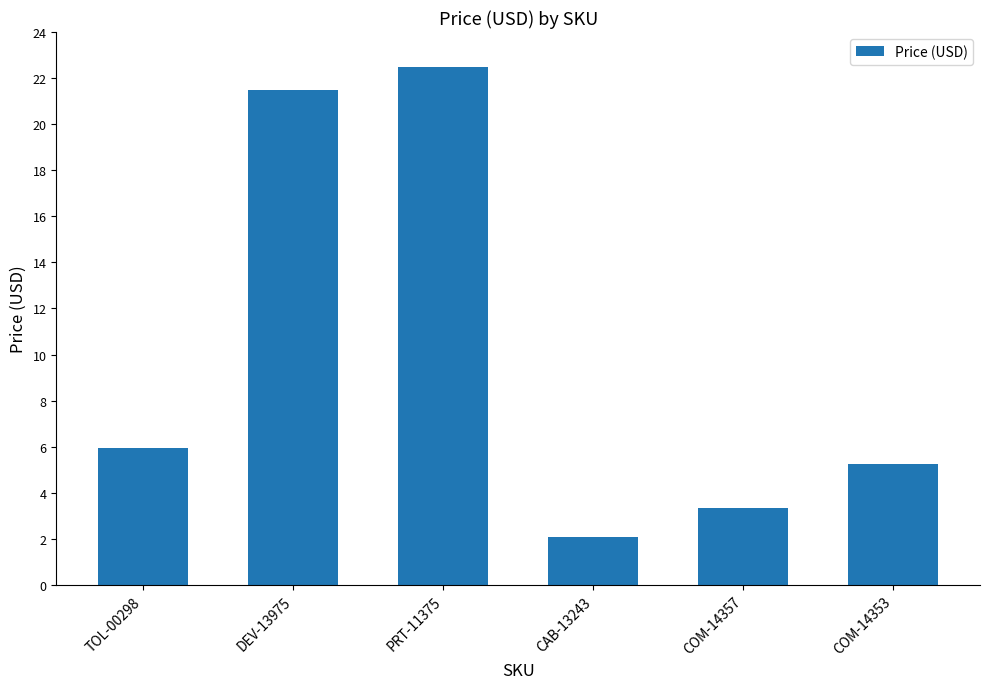

What is the difference between the second highest and minimum values?

19.4